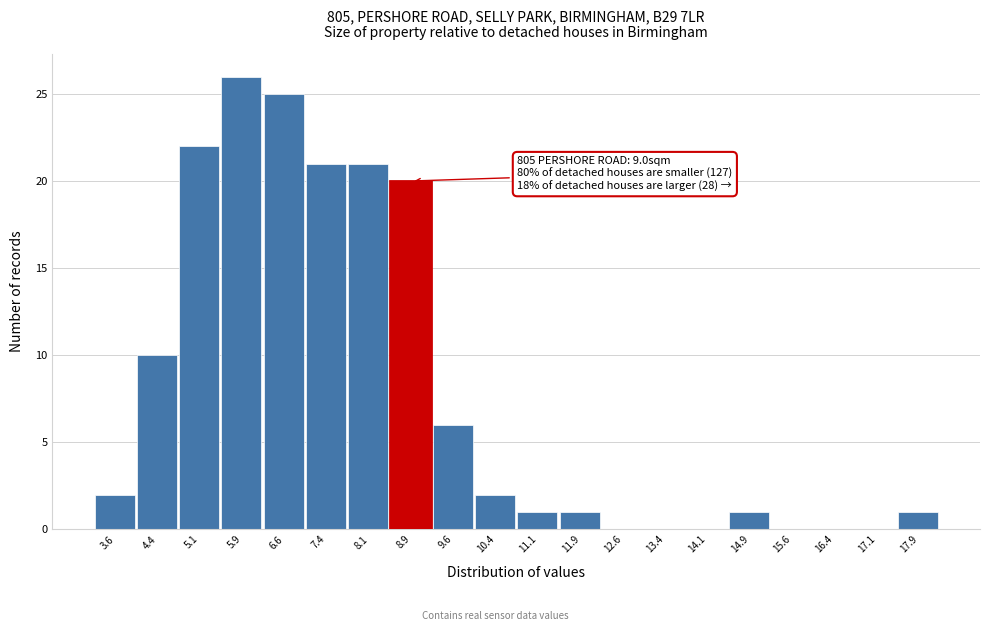

Reading right to left, extract all data points from this chart.

17.9=1	17.1=0	16.4=0	15.6=0	14.9=1	14.1=0	13.4=0	12.6=0	11.9=1	11.1=1	10.4=2	9.6=6	8.9=20	8.1=21	7.4=21	6.6=25	5.9=26	5.1=22	4.4=10	3.6=2